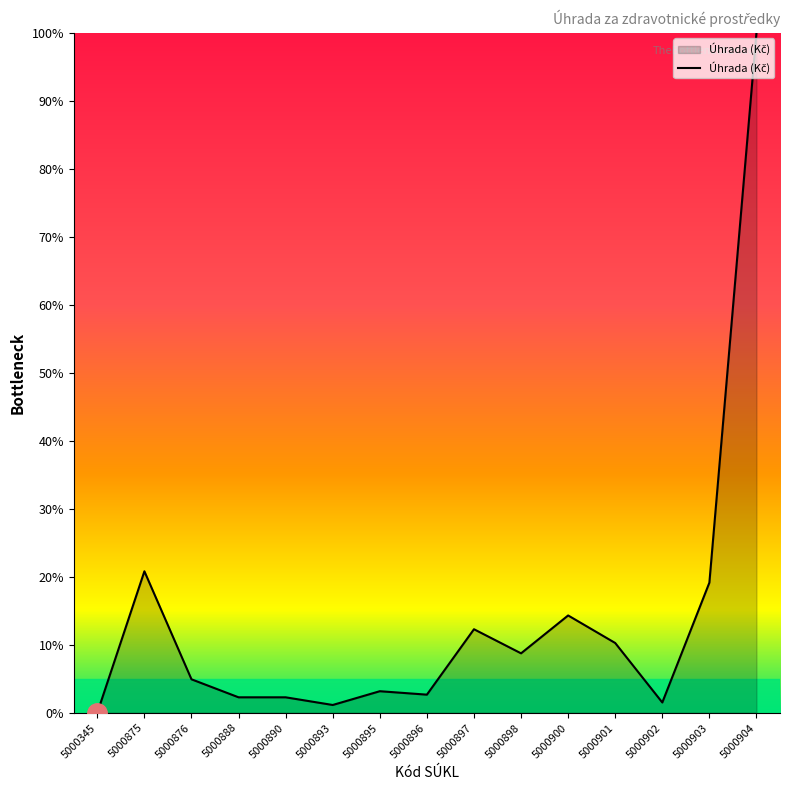

What is the average value?

13.6